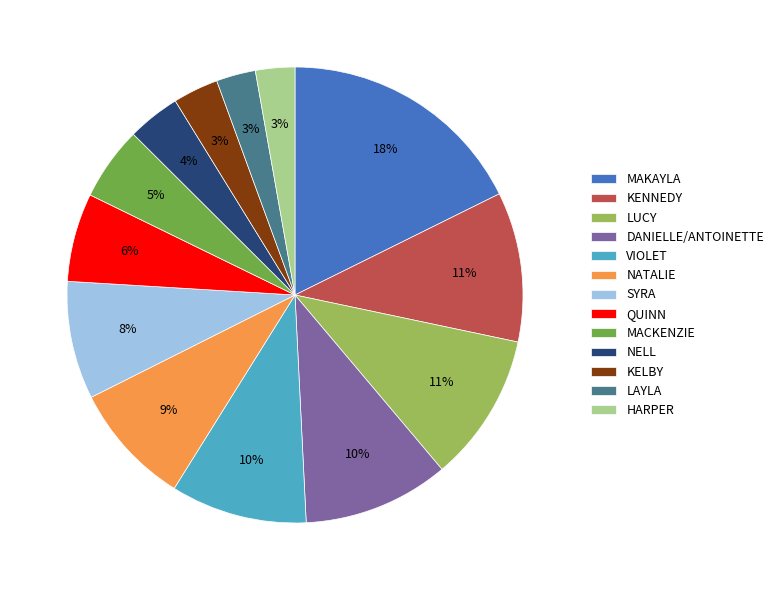

To the nearest percent, what portion does MACKENZIE represent?

5%